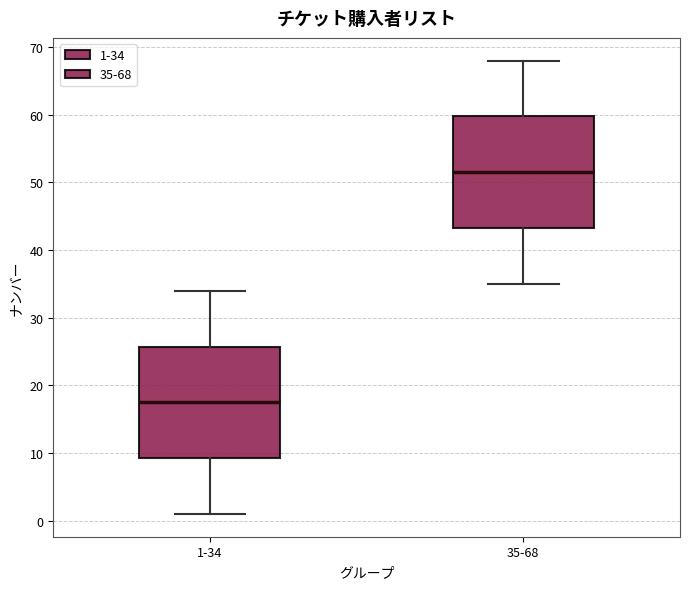

Which box has the highest median line?

35-68